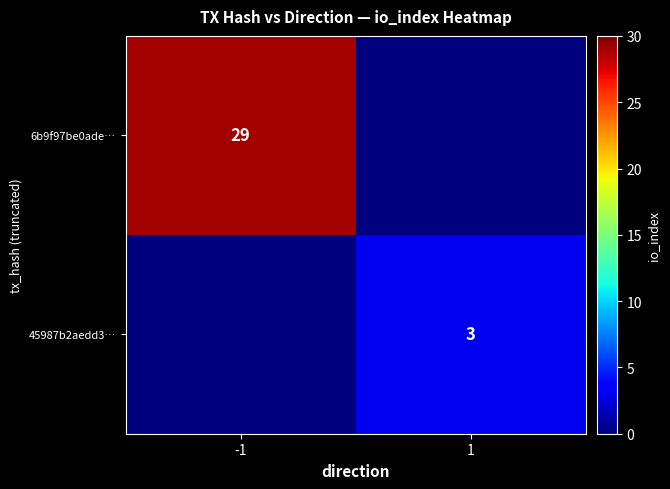

Is it true that 6b9f97be0ade… equals 29 at -1?

True